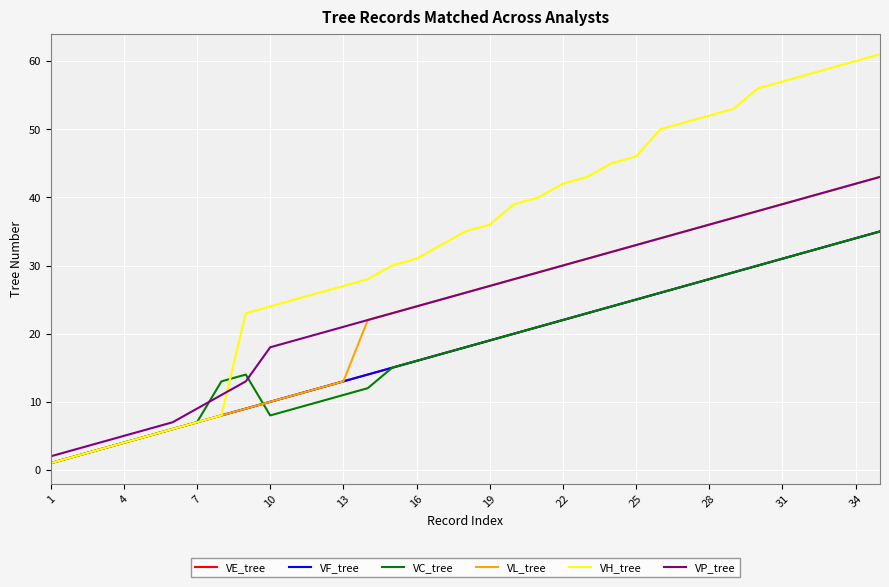

True or false: VC_tree has more than 0 points higher than both neighbors.

True